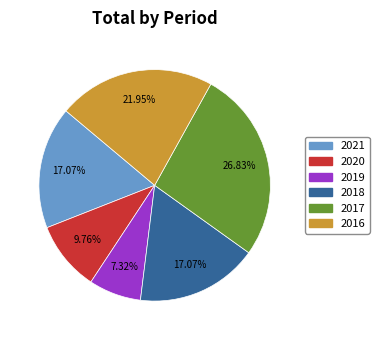

True or false: 2017 accounts for 14% of the total.

False